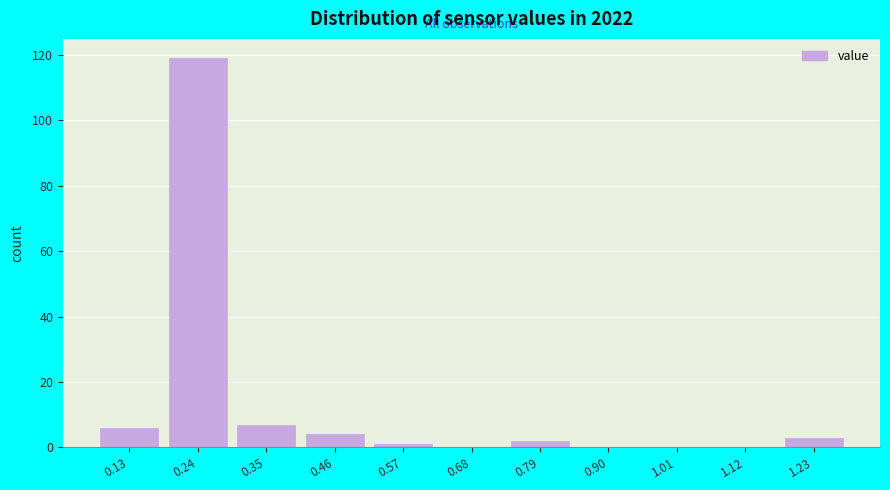

Reading left to right, what are all the values shown in this chart?

0.13=6	0.24=119	0.35=7	0.46=4	0.57=1	0.68=0	0.79=2	0.90=0	1.01=0	1.12=0	1.23=3